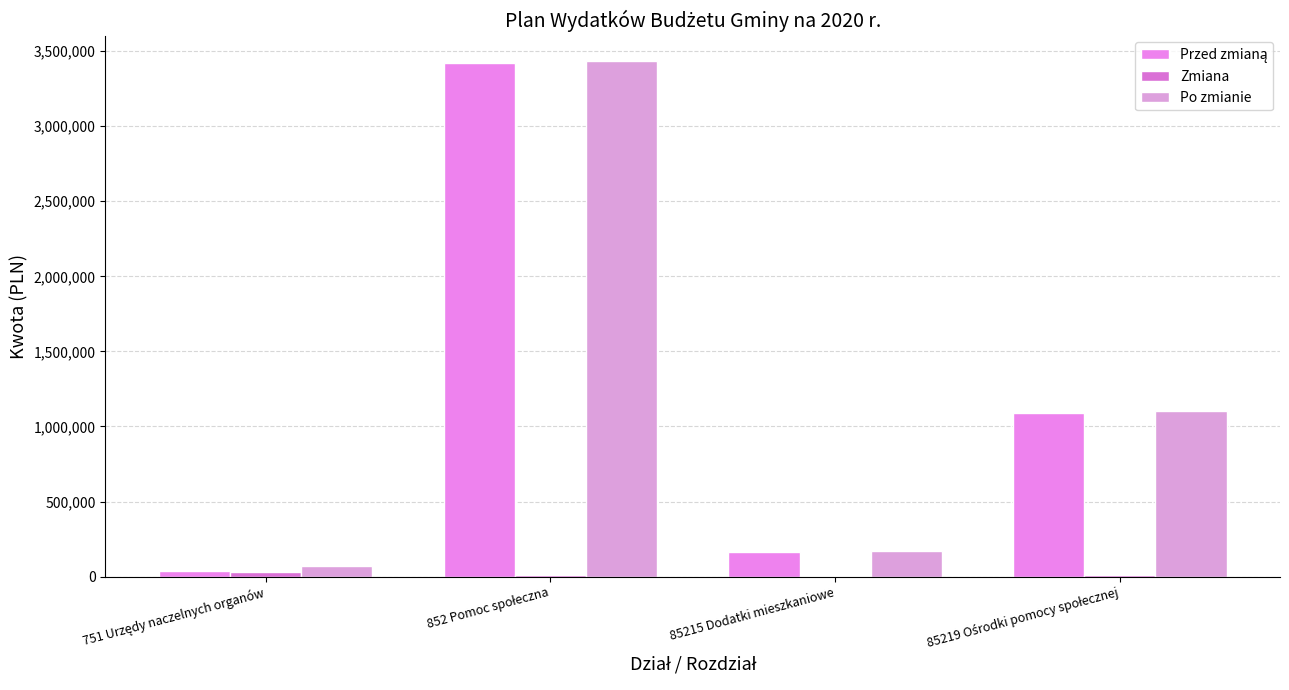

Reading left to right, list all the values displayed in this chart.

Przed zmianą: 37806	3419473	167094	1090133
Zmiana: 30996	12816	1023	11793
Po zmianie: 68802	3432289	168117	1101926